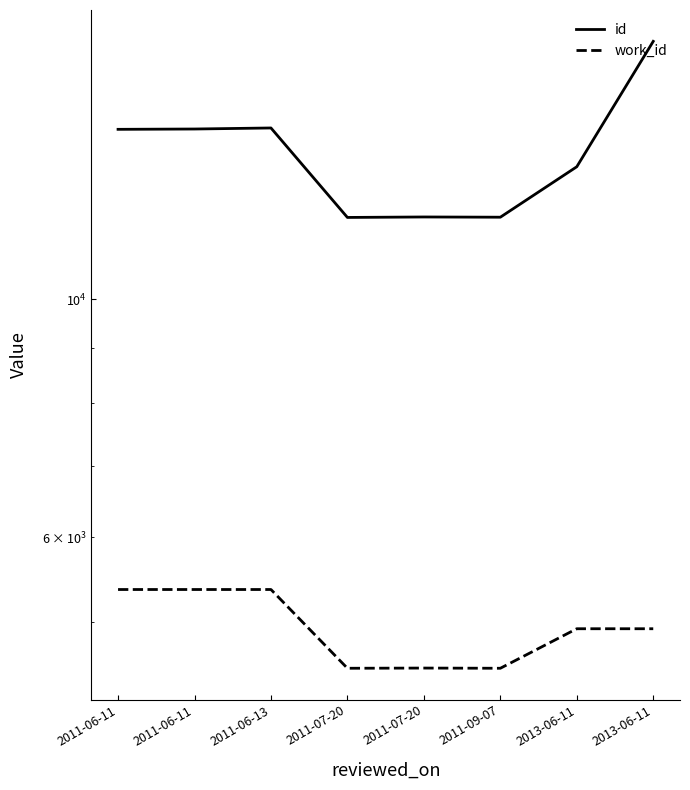

What is the difference between the highest and lowest values at 2011-07-20?

7386